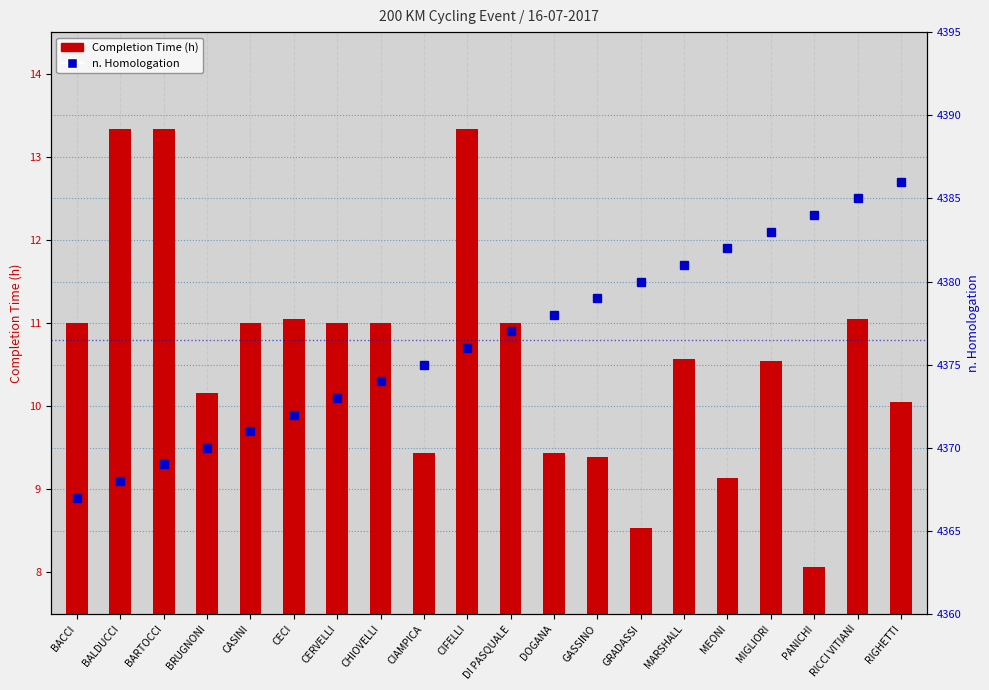

True or false: n. Homologation has a value of 4383.0 at MIGLIORI.

True